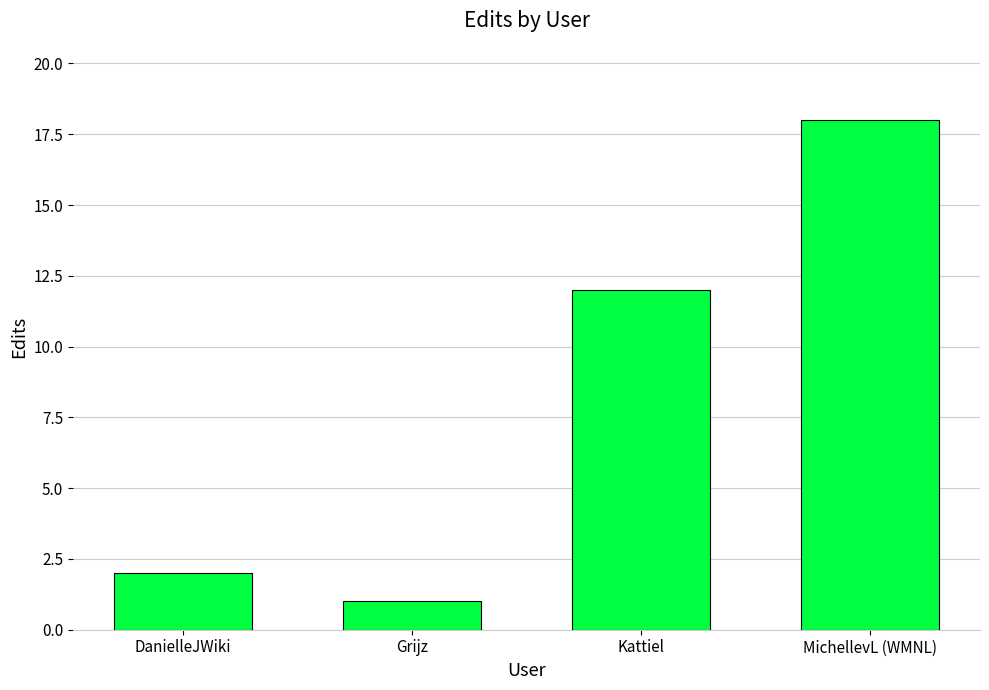

Rank the categories by value from highest to lowest.

MichellevL (WMNL), Kattiel, DanielleJWiki, Grijz